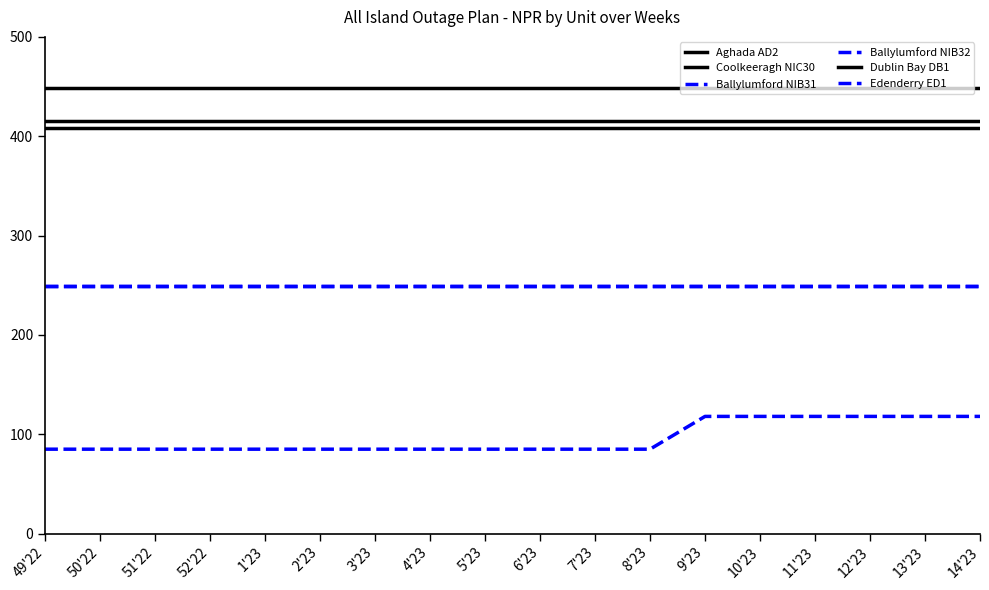

Is this an area chart (filled region under the line)?

No